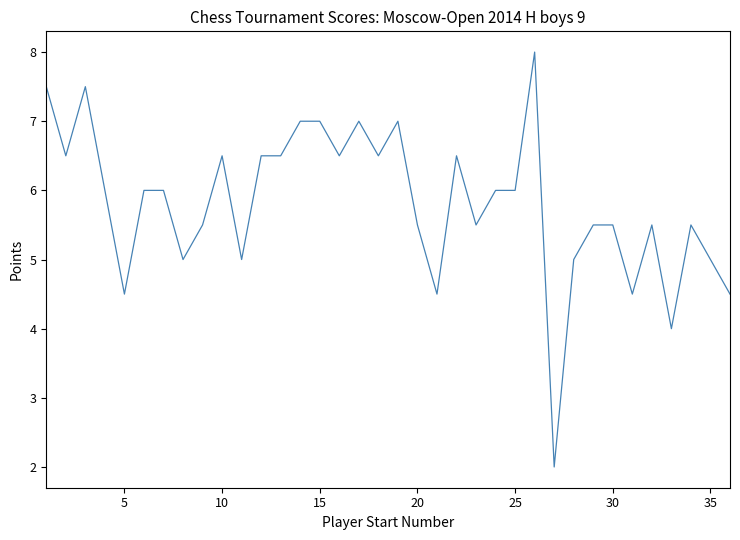

What is the maximum value shown in the chart?

8.0